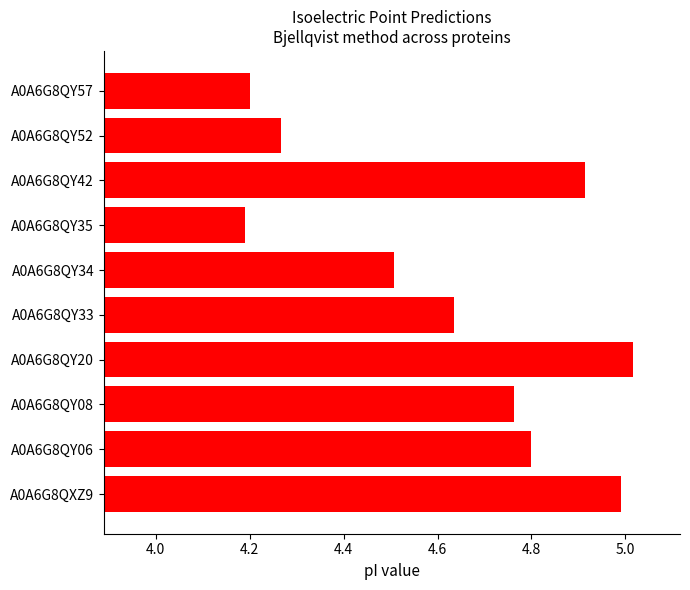

Are the bars horizontal?

Yes